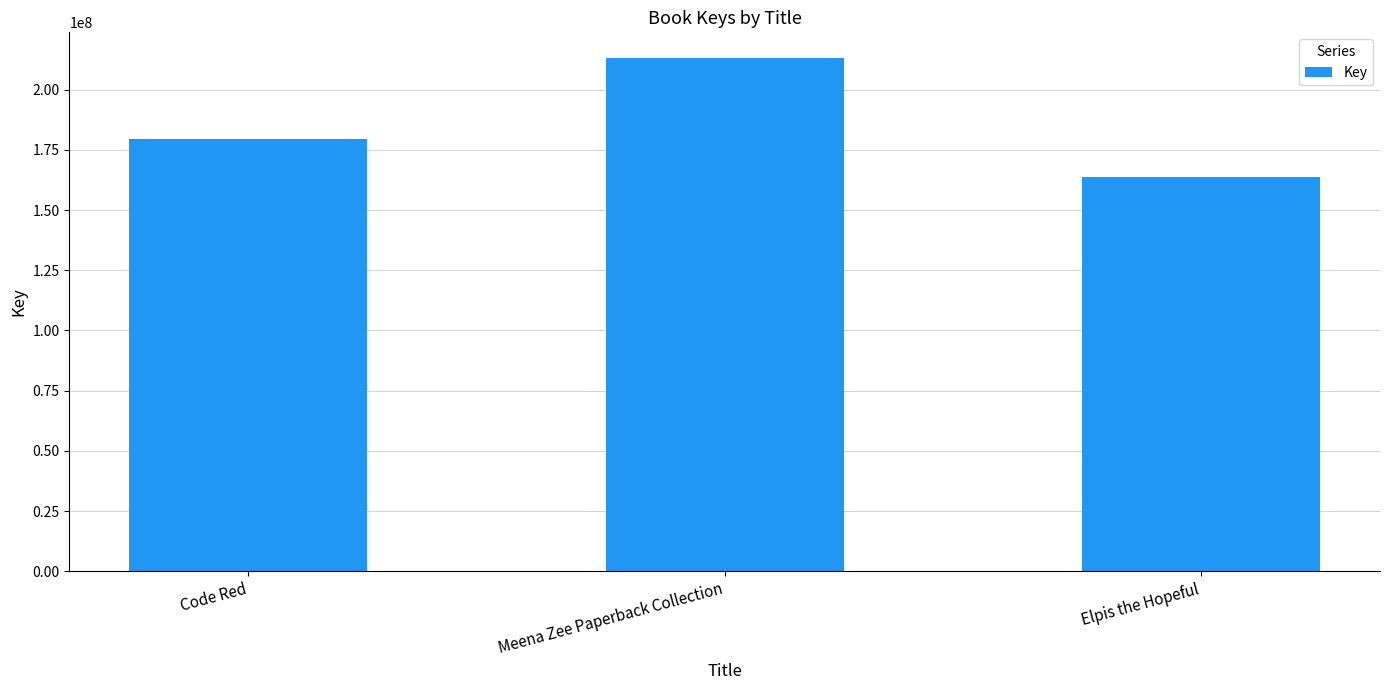

What is the change in value from Code Red to Meena Zee Paperback Collection?

+33431428